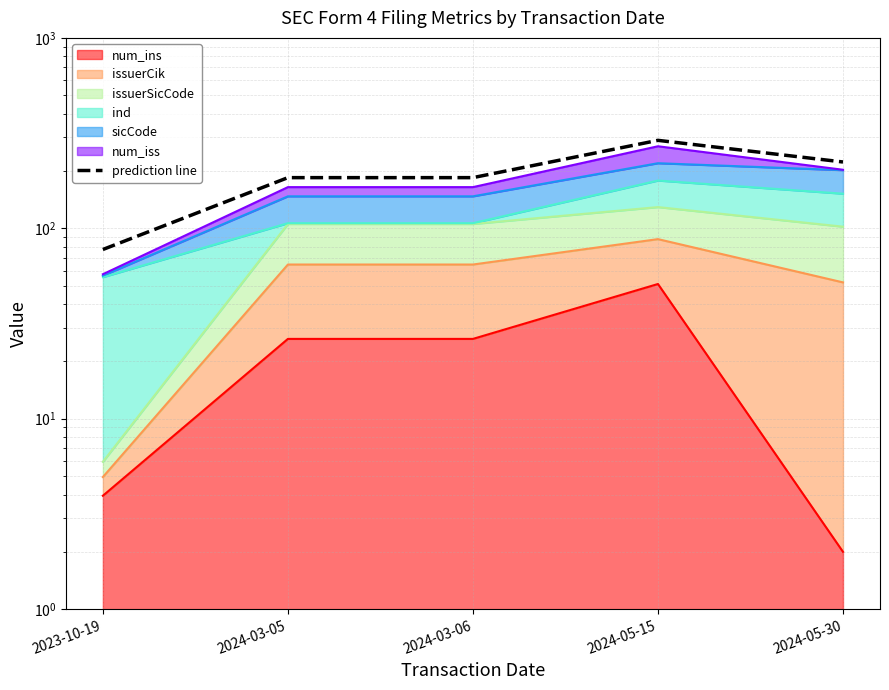

Where does the data first go above 184?

2024-03-05